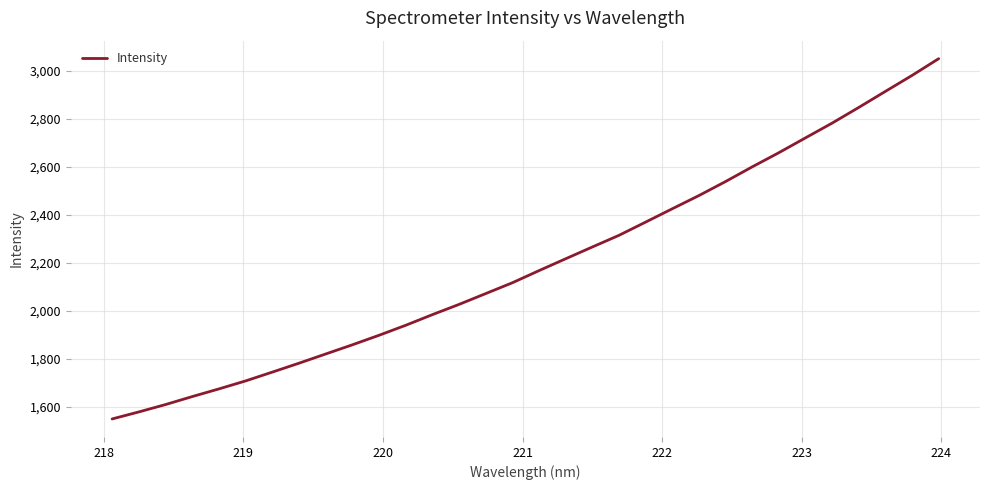

What is the minimum value shown in the chart?

1549.9